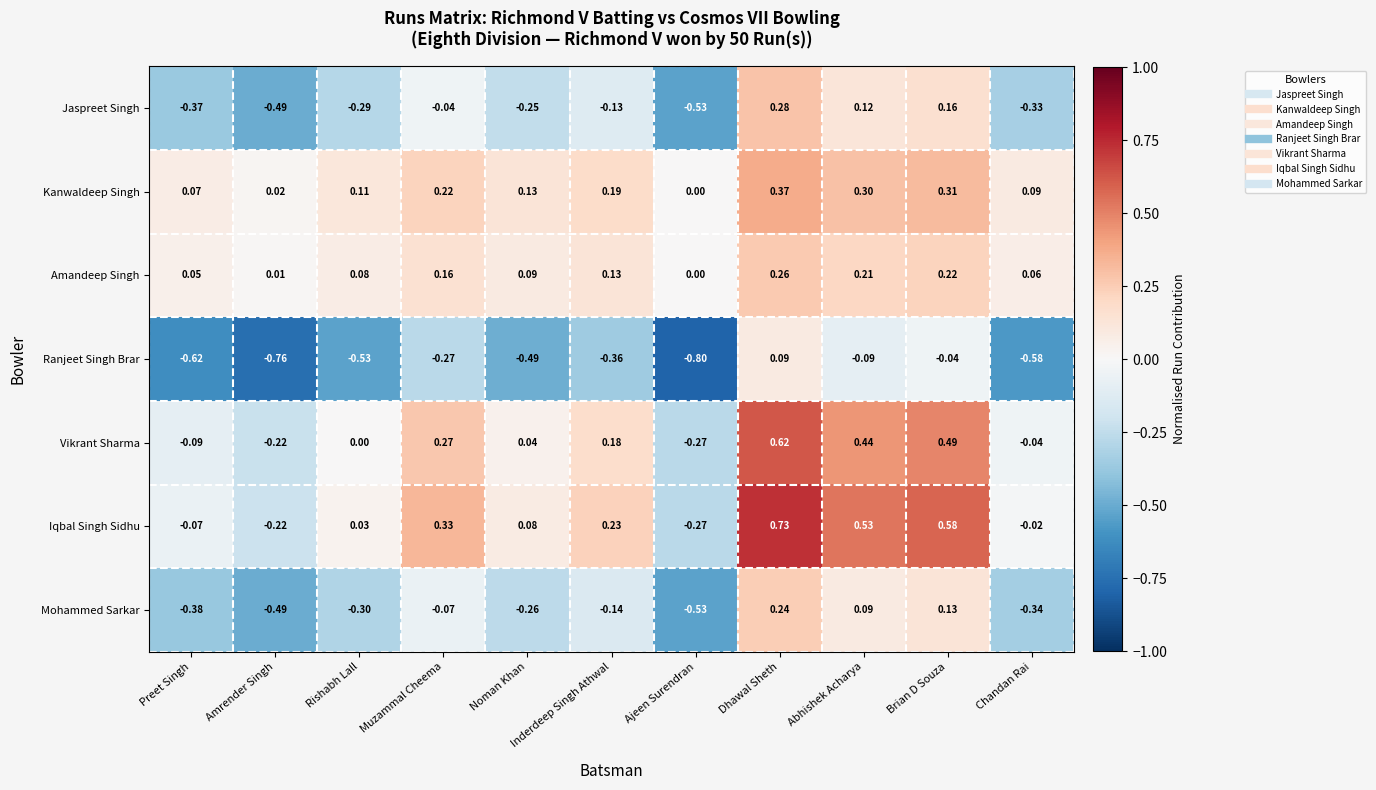

How many values in Kanwaldeep Singh are above zero?

10